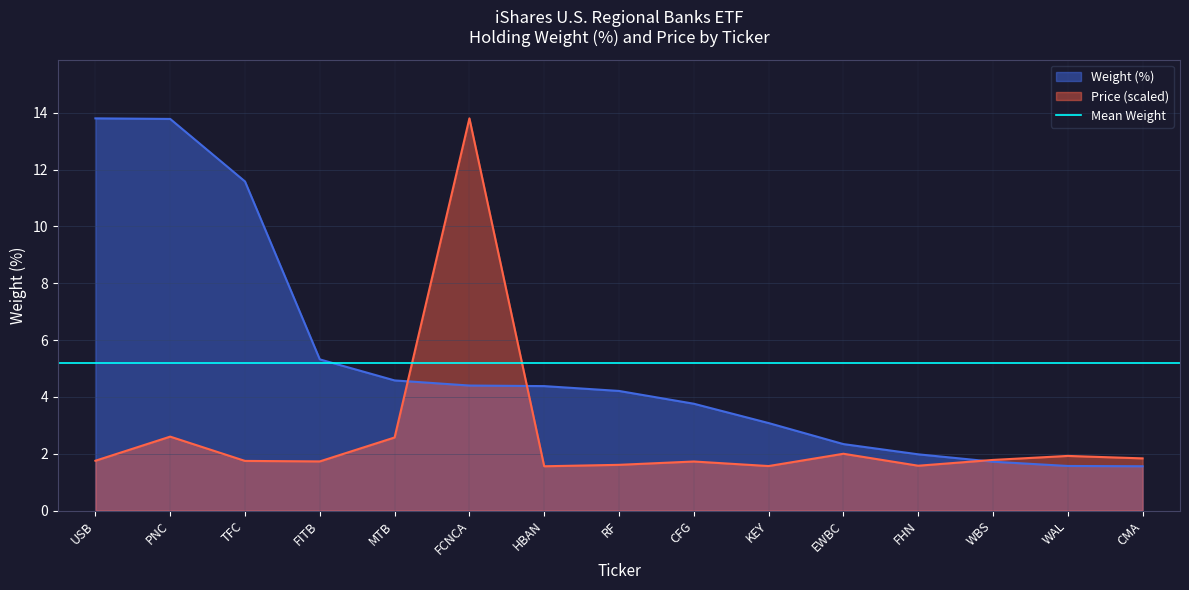

The Weight (%) series shows 5.8 at FCNCA. True or false?

False